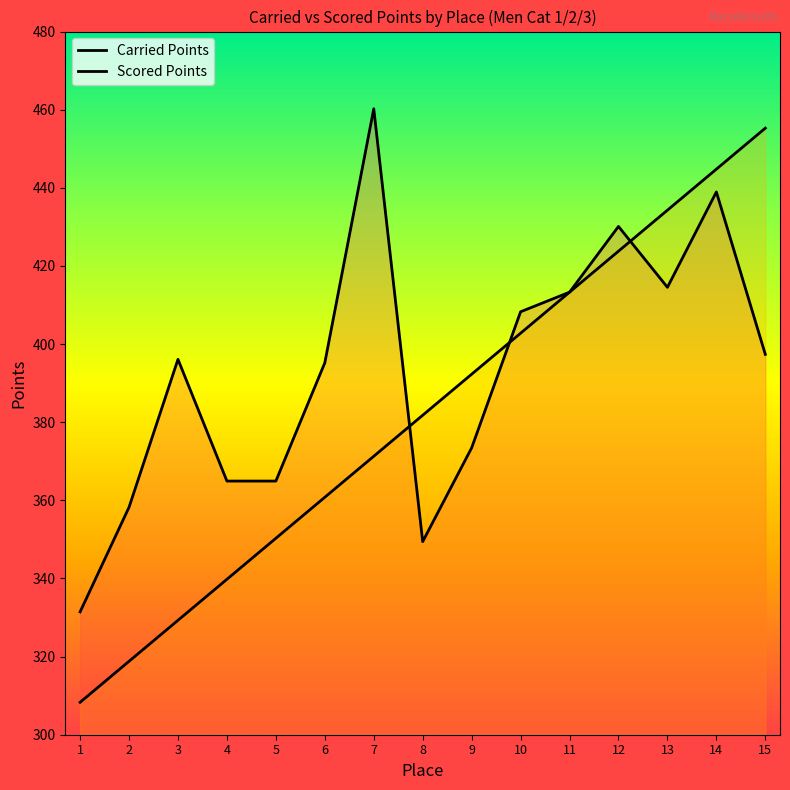

Which series ends up on top after the final intersection of Carried Points and Scored Points?

Scored Points